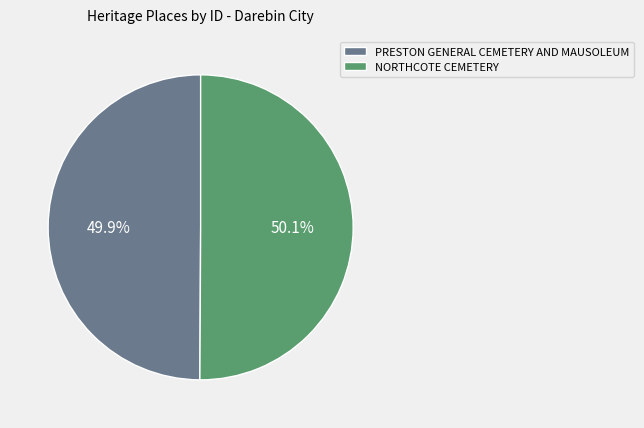

What is the total percentage of NORTHCOTE CEMETERY and PRESTON GENERAL CEMETERY AND MAUSOLEUM?

100.0%